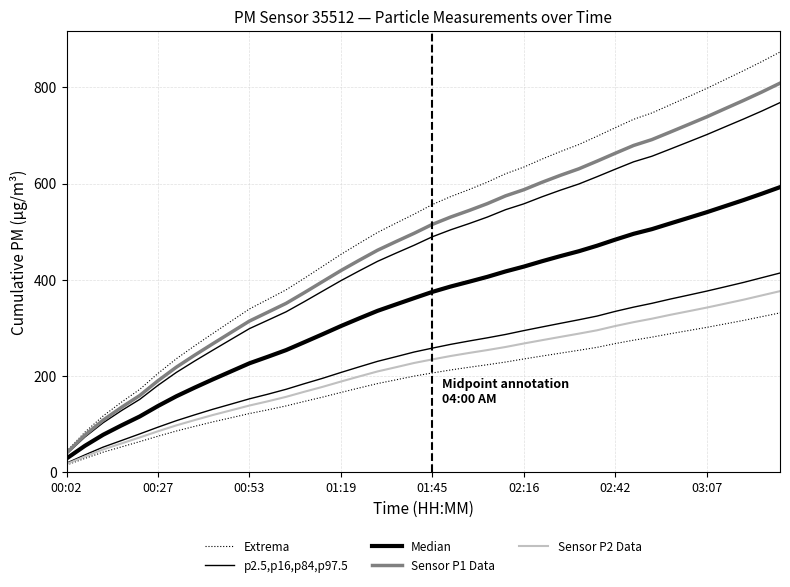

At which label does Median reach its minimum?

00:02